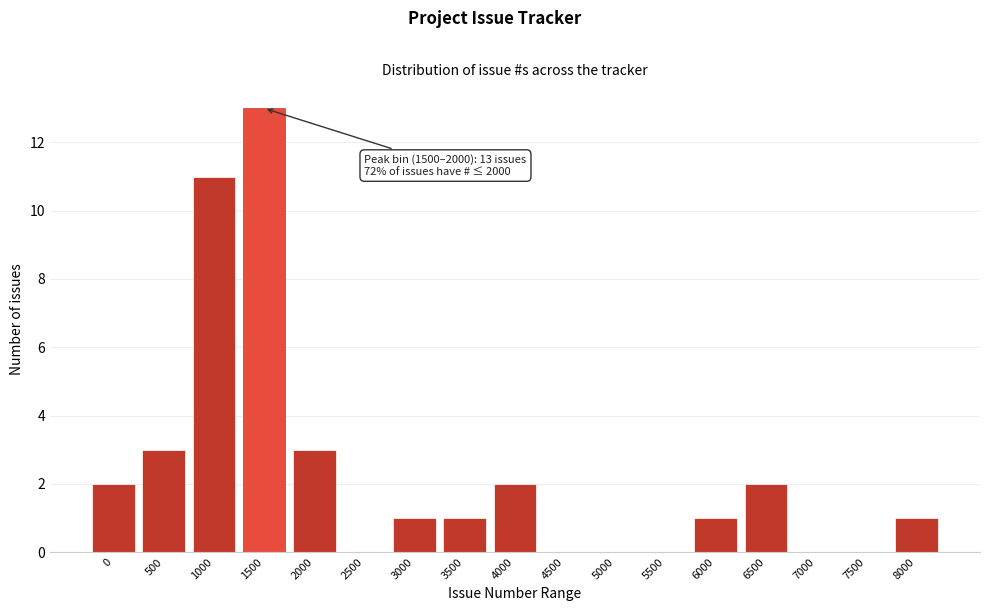

Reading left to right, extract all data points from this chart.

0=2	500=3	1000=11	1500=13	2000=3	2500=0	3000=1	3500=1	4000=2	4500=0	5000=0	5500=0	6000=1	6500=2	7000=0	7500=0	8000=1